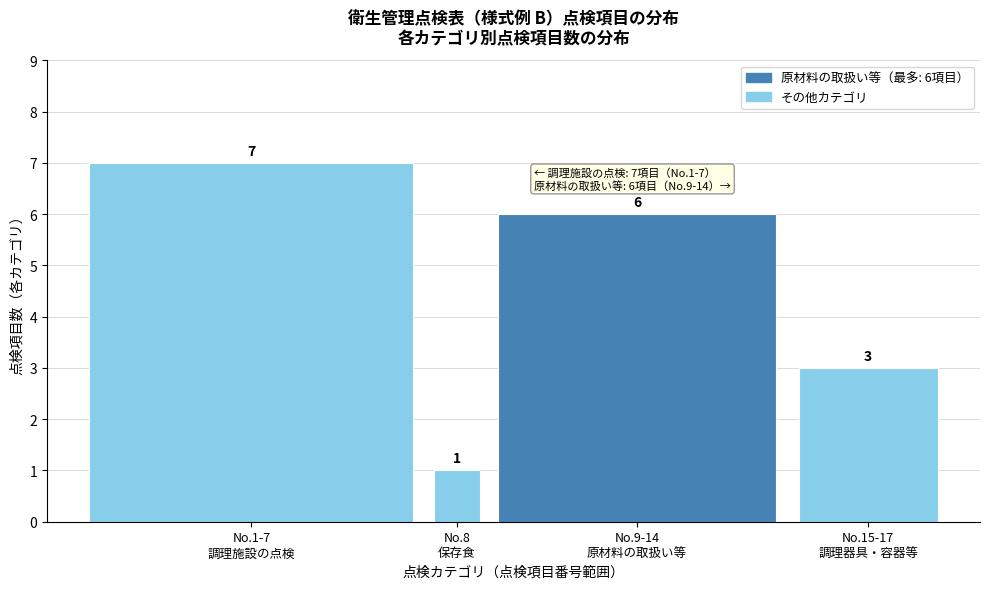

Reading right to left, list all the values displayed in this chart.

3	6	1	7